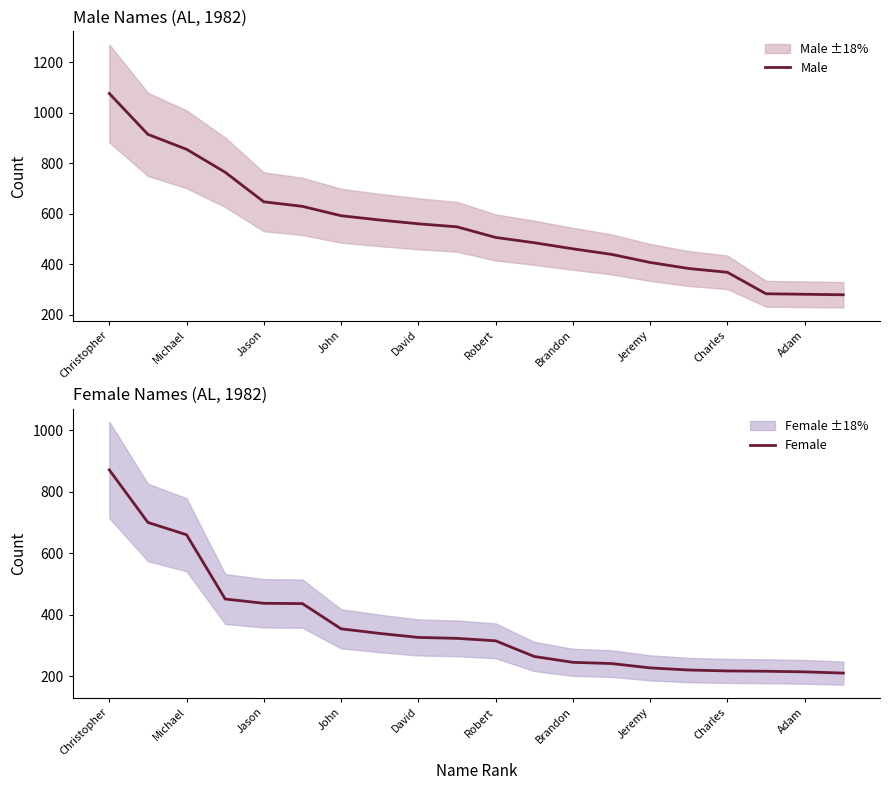

Which category has the highest value in the Male series?

Christopher